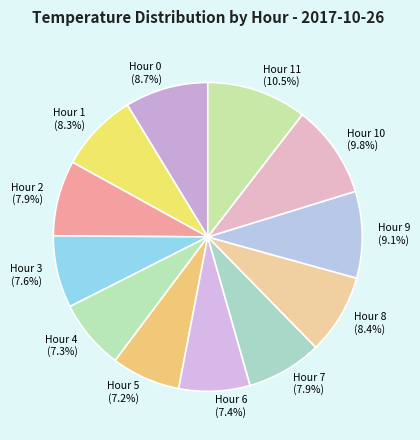

To the nearest percent, what percentage of the pie is Hour 0?

9%